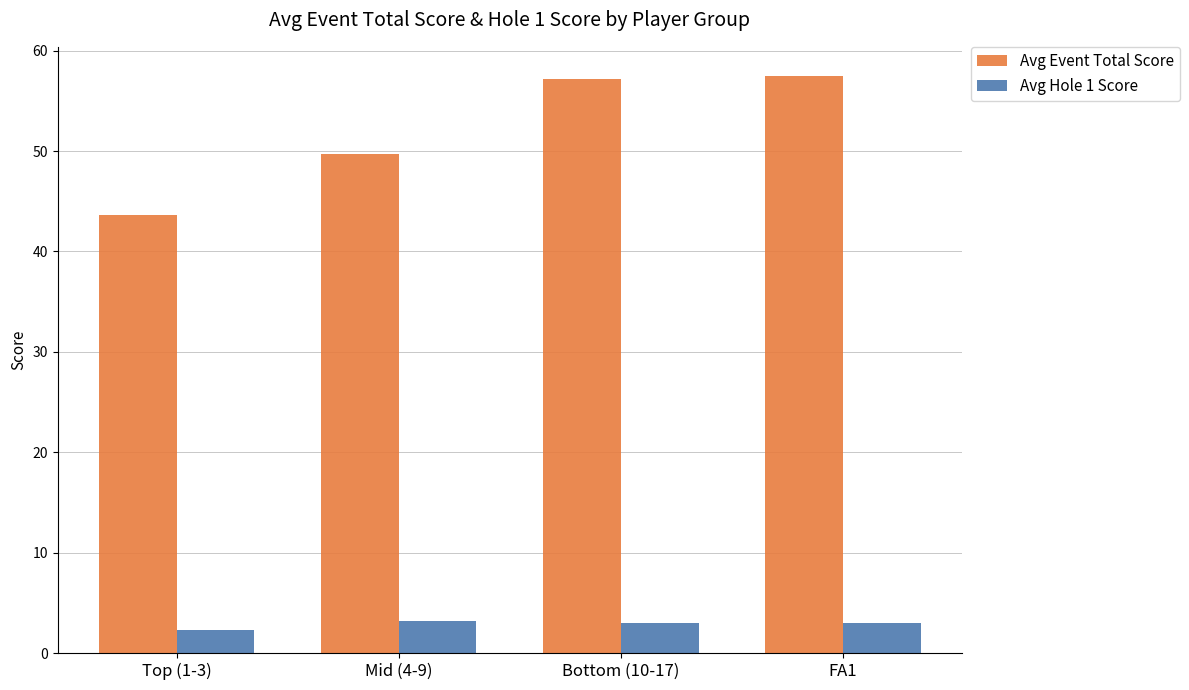

Which series has the widest spread of values?

Avg Event Total Score